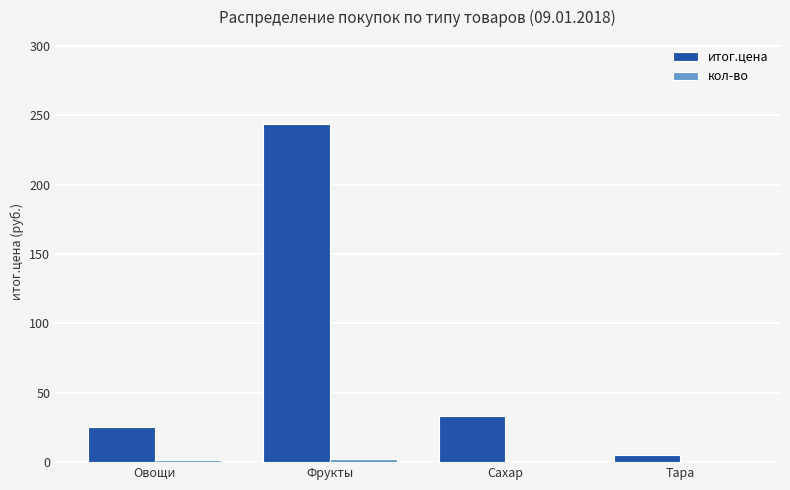

The итог.цена series shows 33.6 at Сахар. True or false?

True